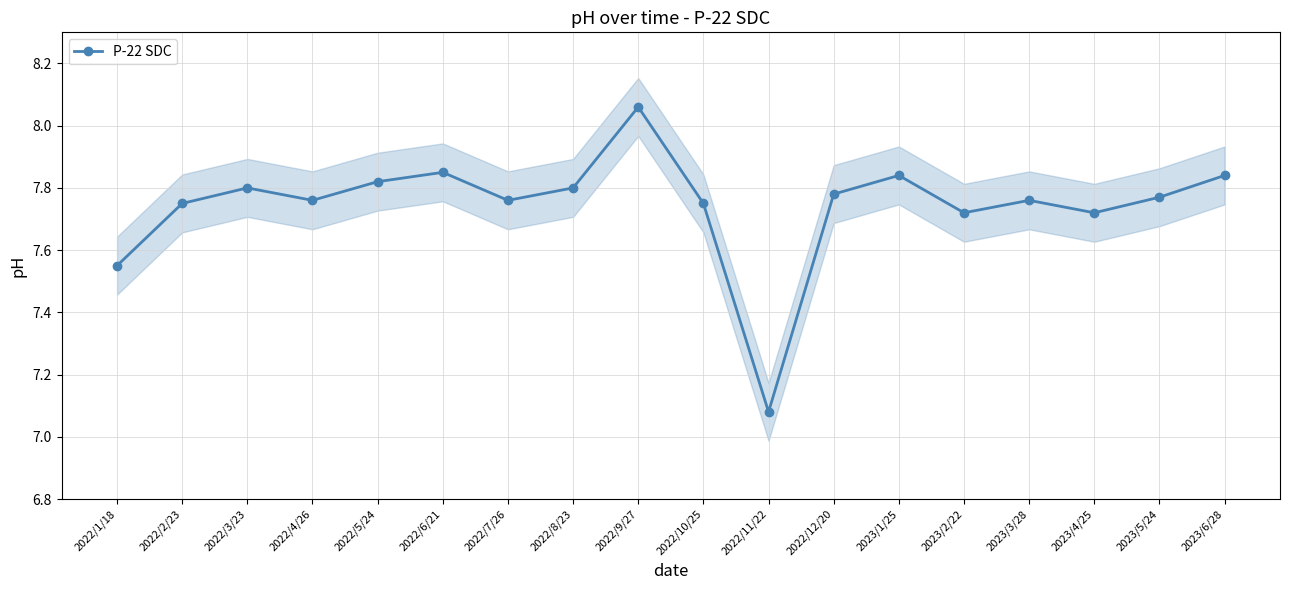

What is the label of the 6th point from the right?

2023/1/25